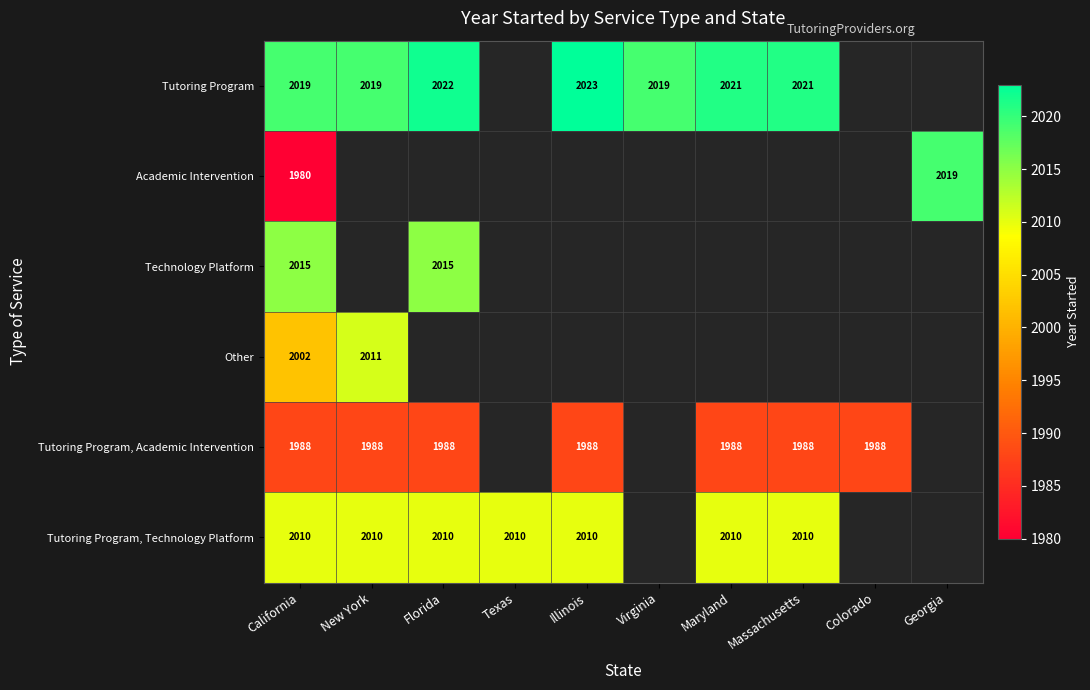

The Tutoring Program series shows 1324 at New York. True or false?

False